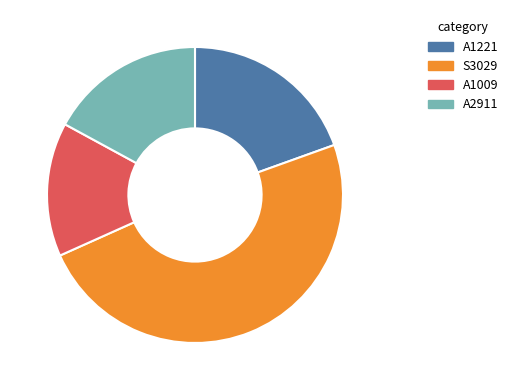

Is the sum of A2911 and A1221 greater than half?

No